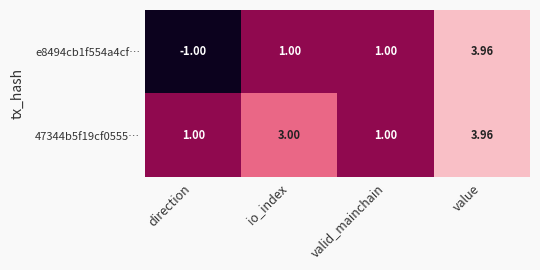

How many data points in e8494cb1f554a4cf… are less than 1?

1